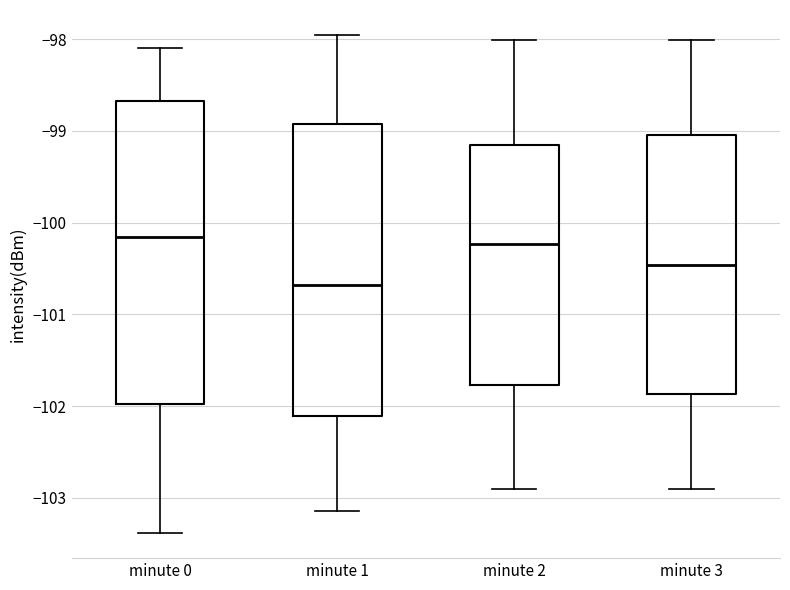

Which box has the lowest median line?

minute 1